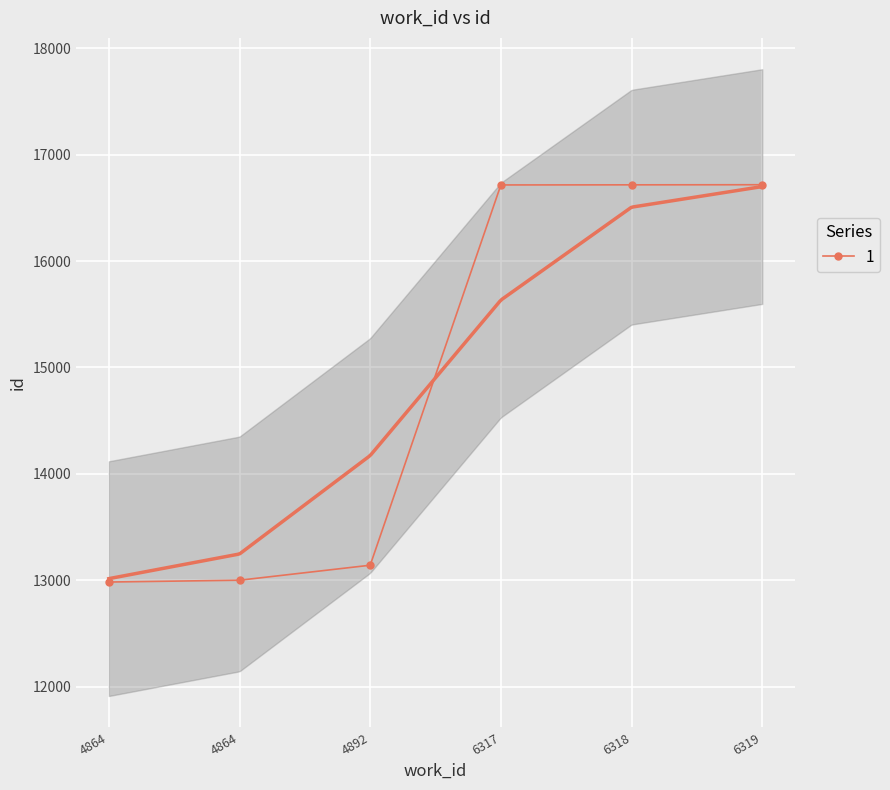

What value does the data have at 4864?

12983